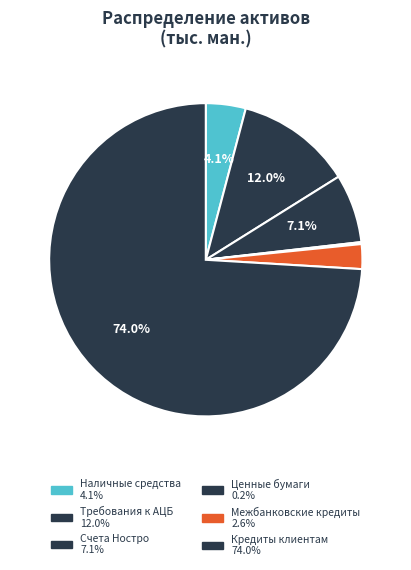

How many slices are in this pie chart?

6